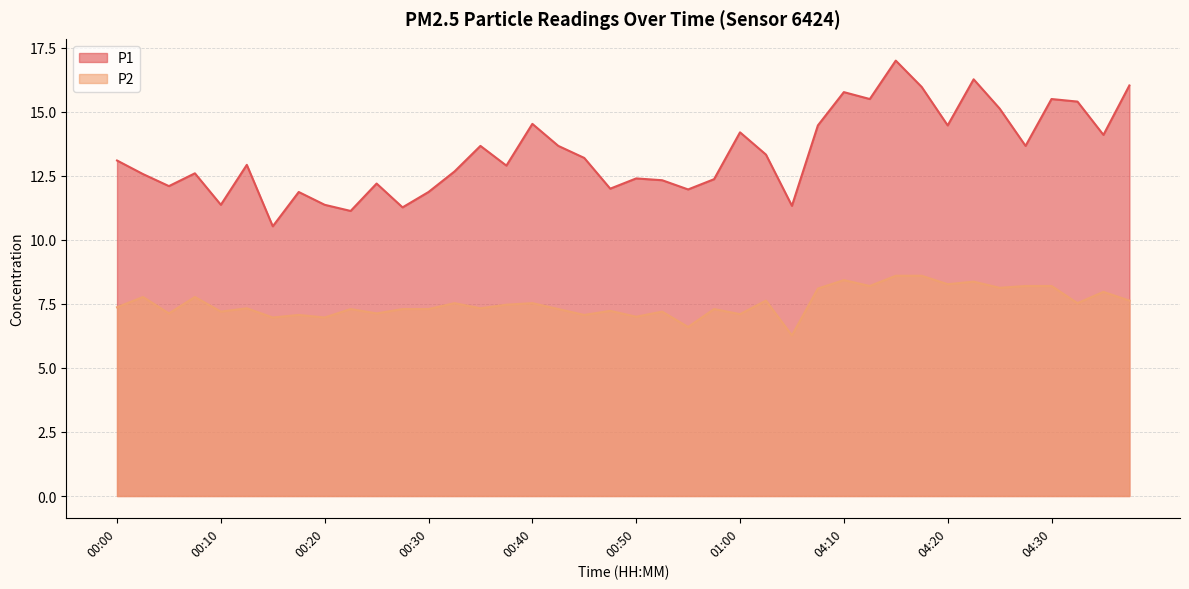

How many data points in P2 are above 7?

35